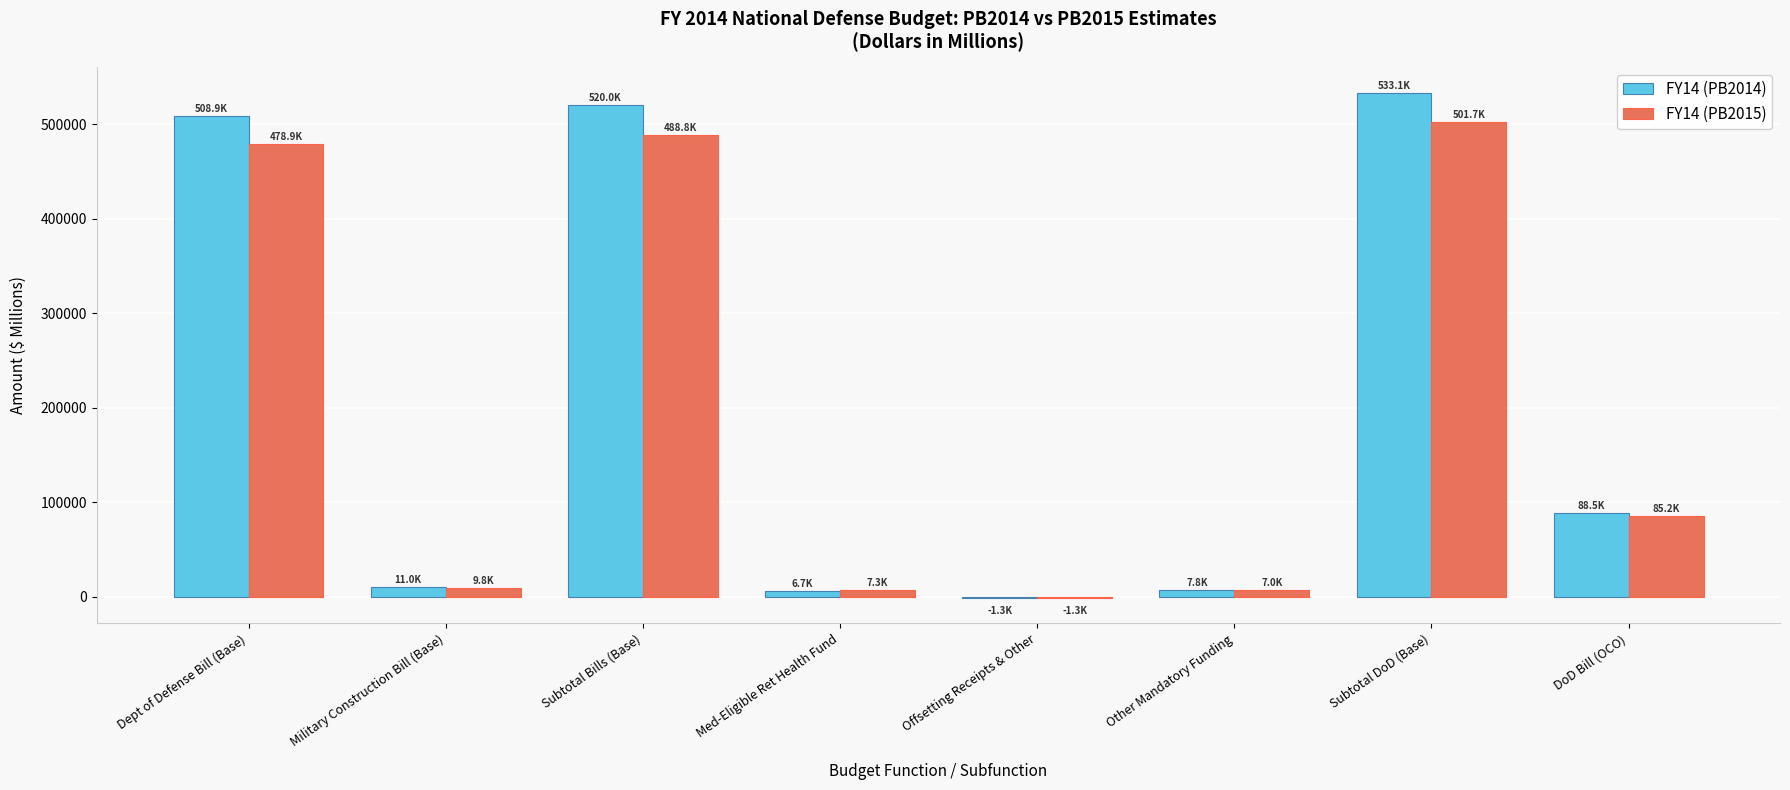

What is the total value across all series at Subtotal Bills (Base)?

1008712